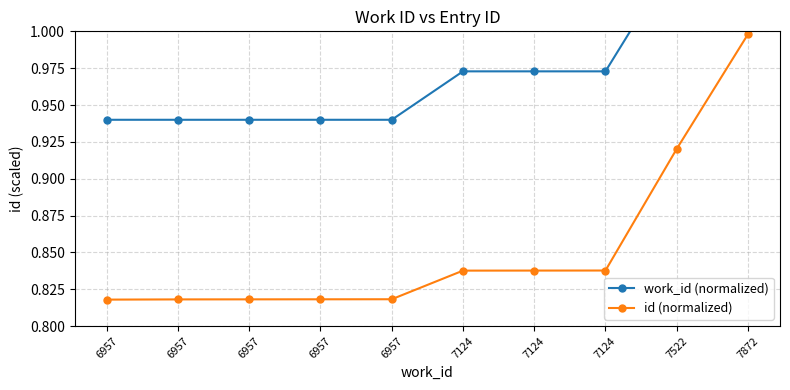

The id (normalized) series shows 0.8 at 7124. True or false?

True